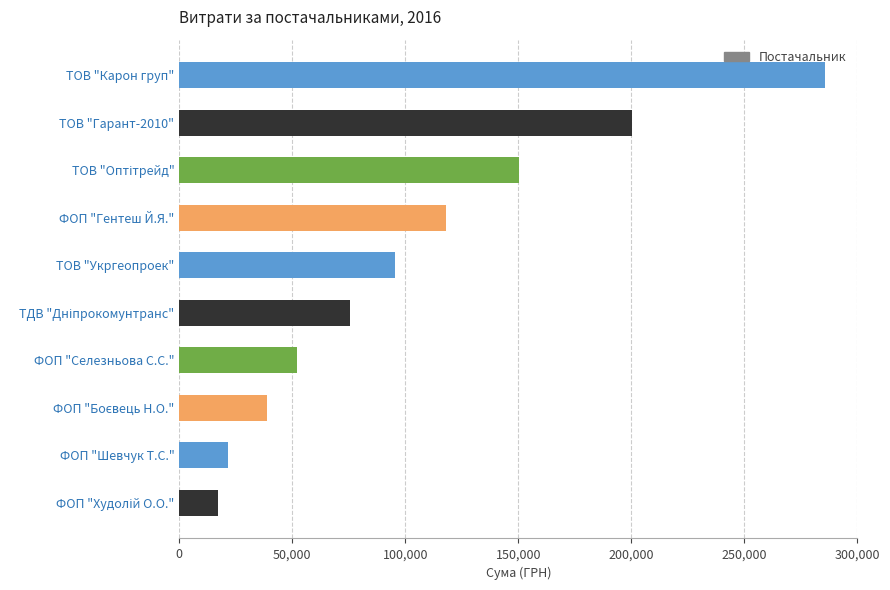

What is the sum of all values?

1055160